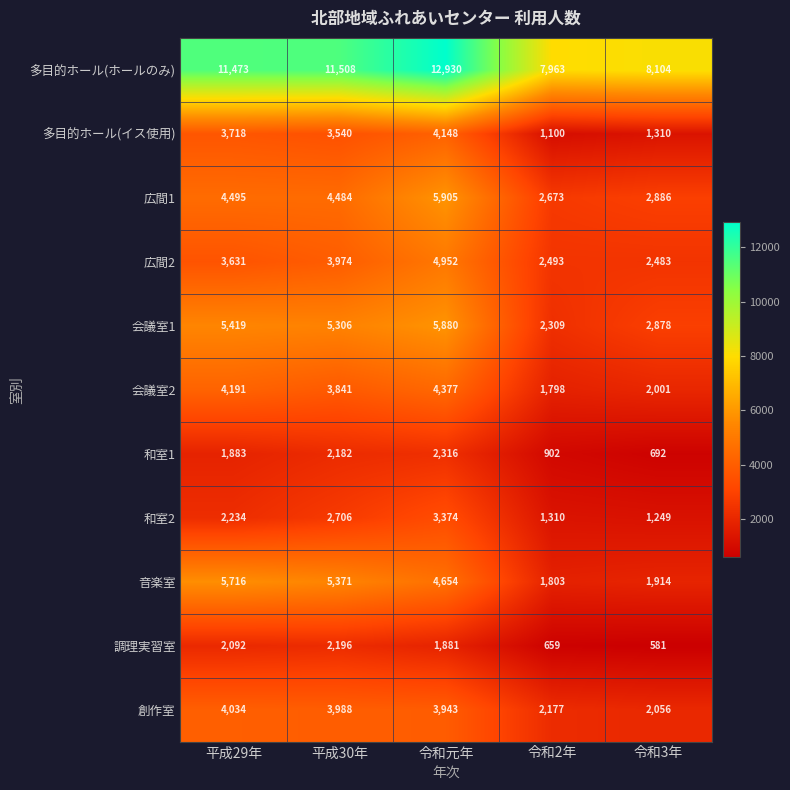

How many data points in 和室1 are less than 1883?

2